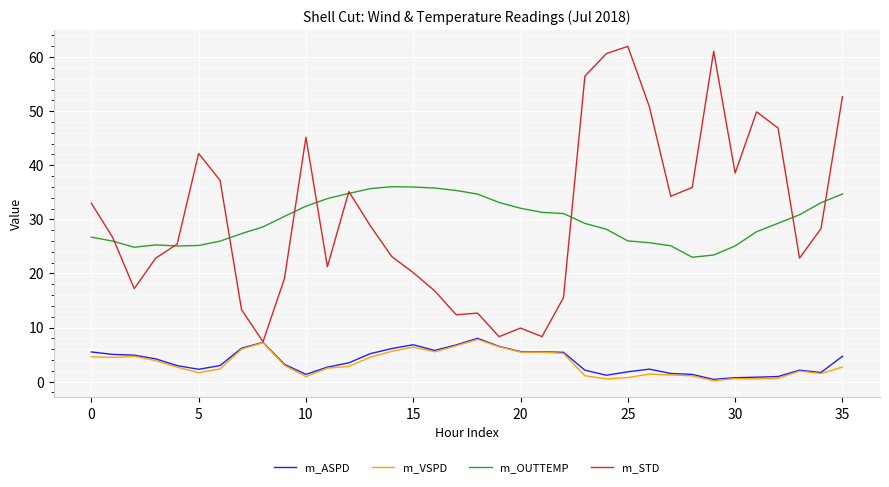

Which series has the largest range (max minus min)?

m_STD